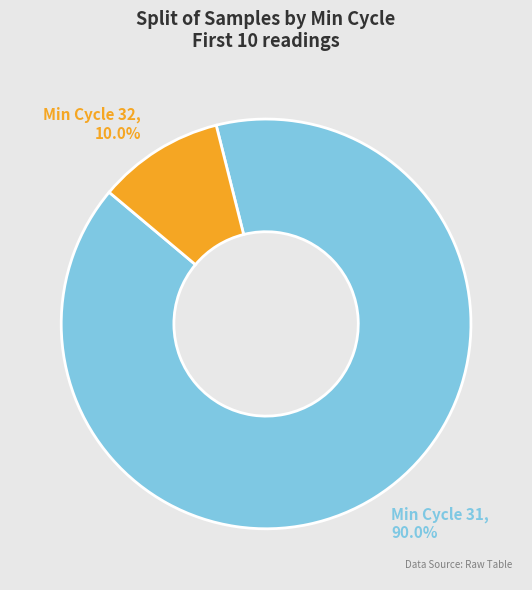

Approximately how many times larger is the value at Min Cycle 31 compared to Min Cycle 32?

9.0